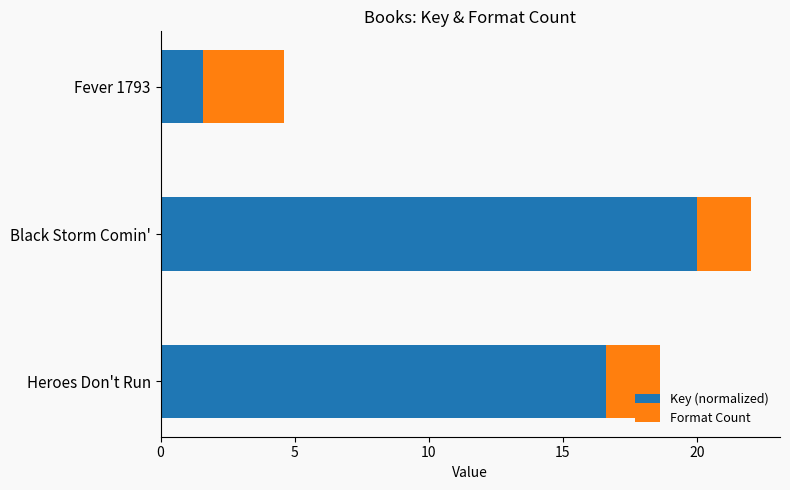

True or false: Key (normalized) has a value of 4.3 at Black Storm Comin'.

False